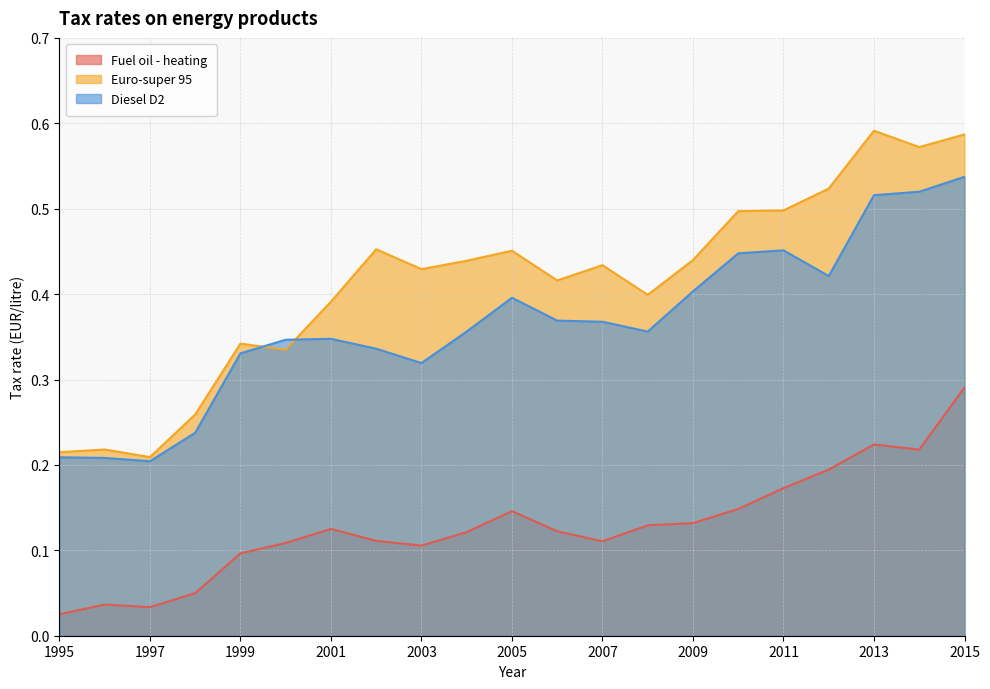

True or false: Fuel oil - heating and Diesel D2 intersect in this chart.

False